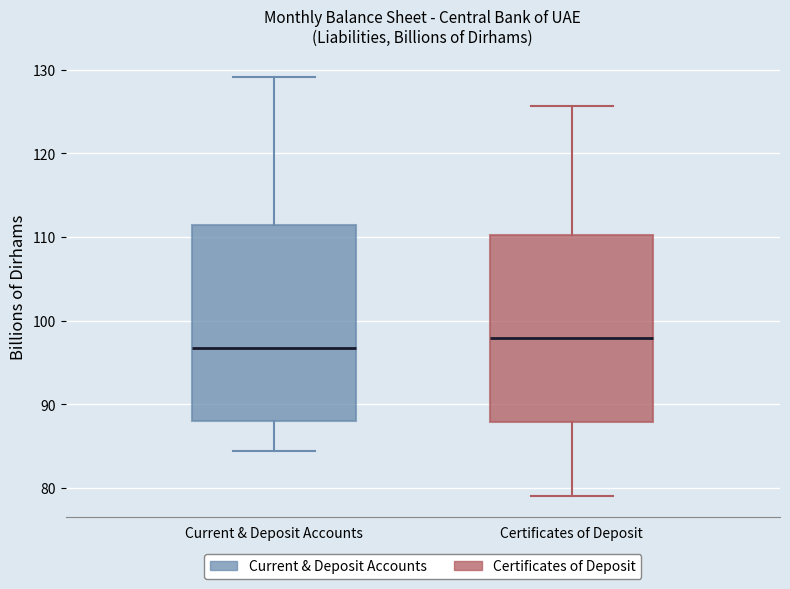

Which box has the lowest median line?

Current & Deposit Accounts